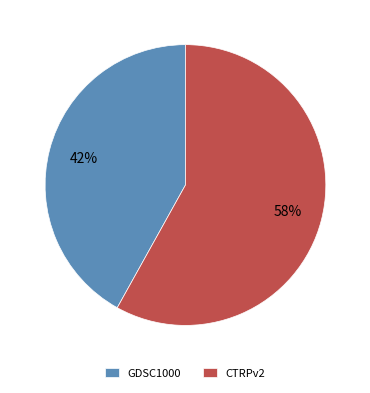

What is the largest slice in the pie chart?

CTRPv2